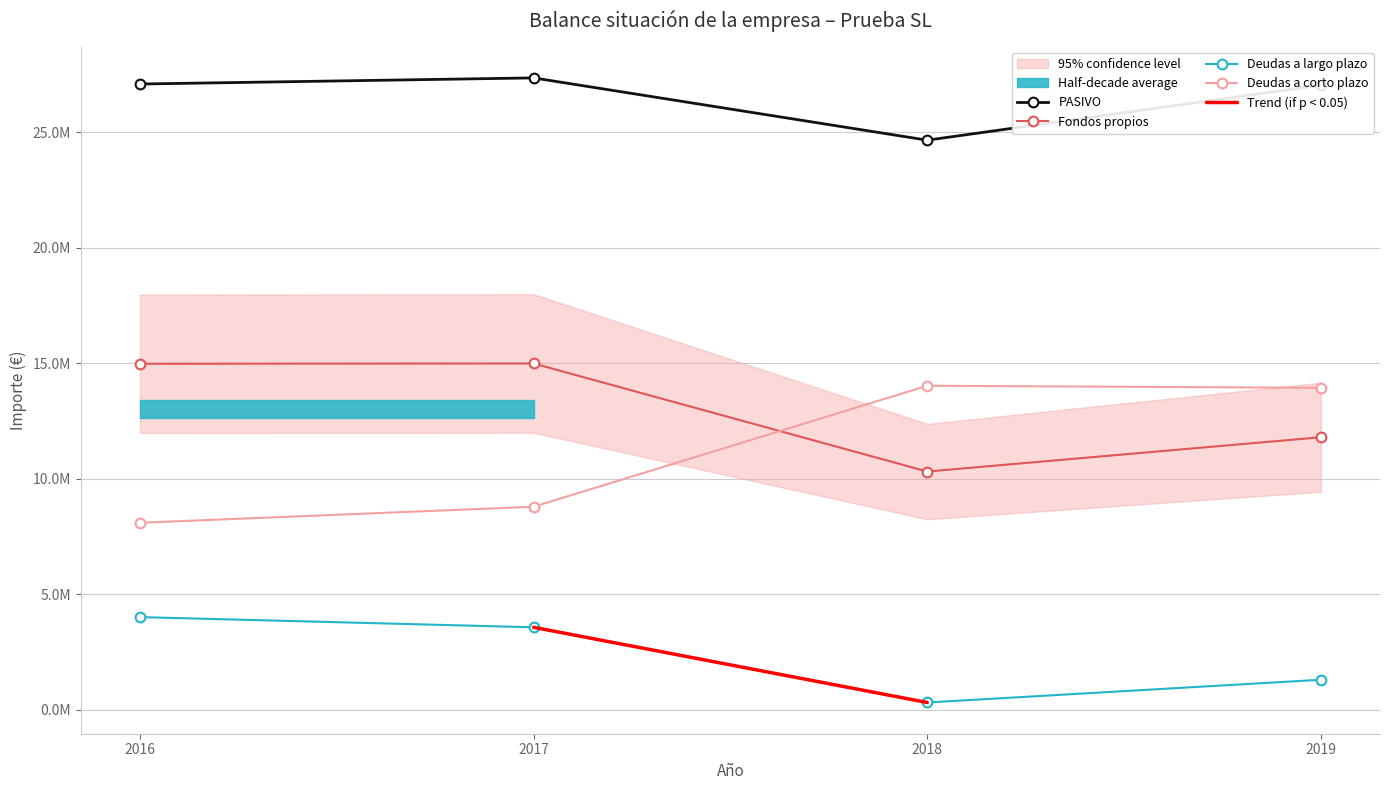

Where is the first local minimum for Fondos propios?

2018